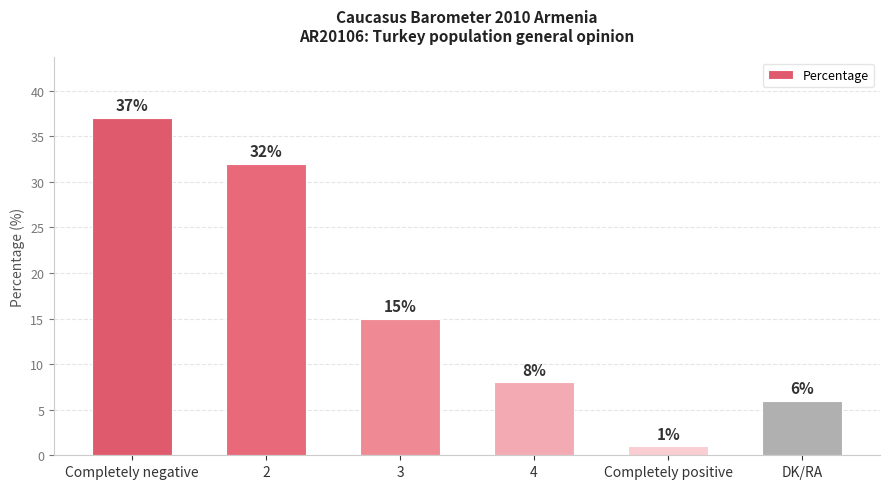

Which has a higher value, Completely negative or 3?

Completely negative